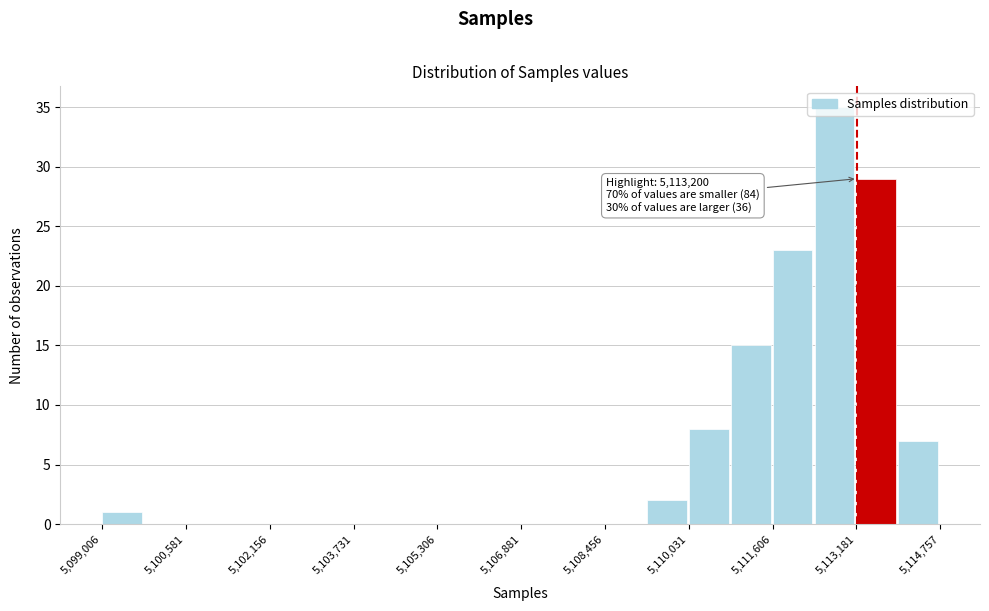

Around what value on the x-axis is the tallest bar? Give the approximate position of its centre, as read against the axis.

5112800